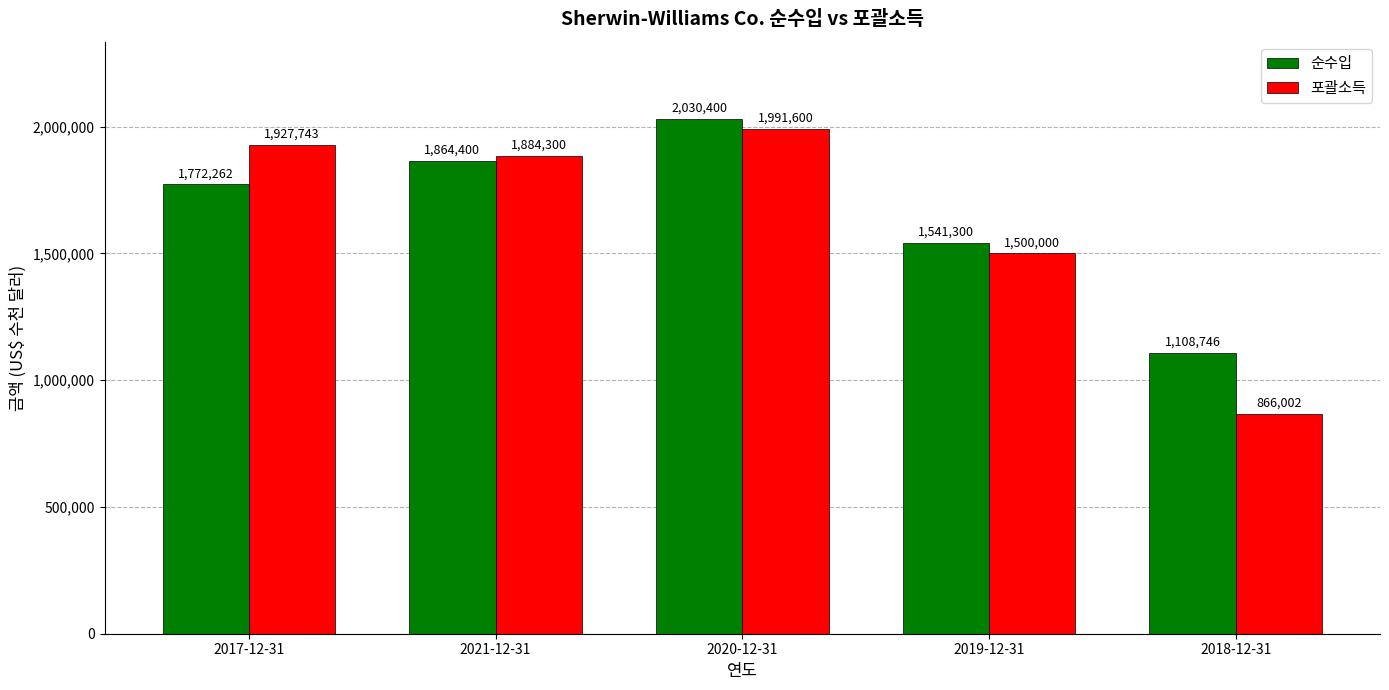

What is the difference between the second highest and second lowest values in the 순수입 series?

323100